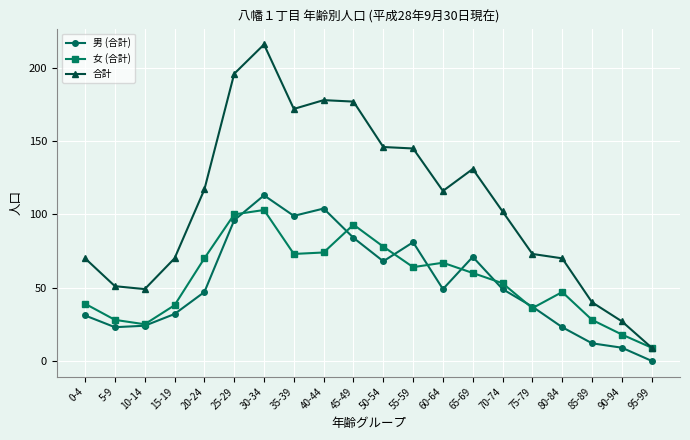

Where does the 合計 series first go above 116?

20-24